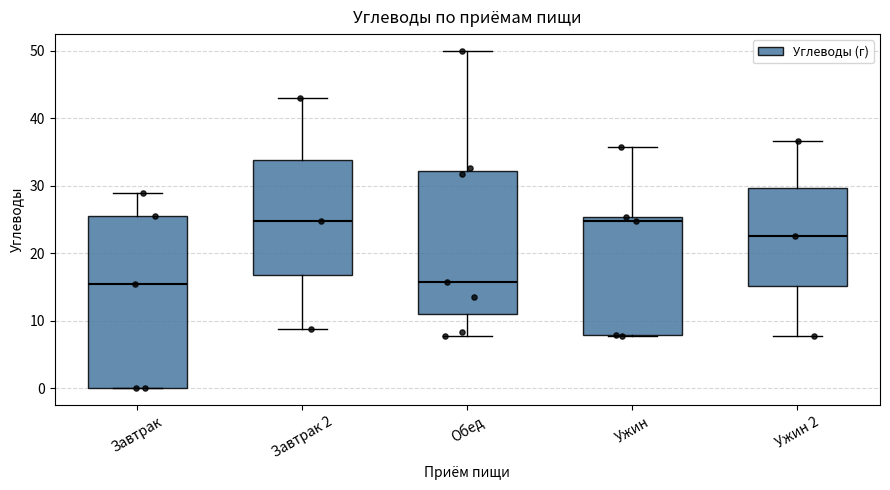

Reading left to right, read every box against the y-axis: the position of its median line, the range the box covers, and the ends of its whiskers. The values are not printed on the chart, so give them approximately, as read against the axis.

Завтрак: median 15, box 0 to 25, whiskers 0 to 29
Завтрак 2: median 25, box 17 to 34, whiskers 9 to 43
Обед: median 16, box 11 to 32, whiskers 8 to 50
Ужин: median 25 (just below the box's upper edge), box 8 to 25, whiskers 8 to 36
Ужин 2: median 23, box 15 to 30, whiskers 8 to 37